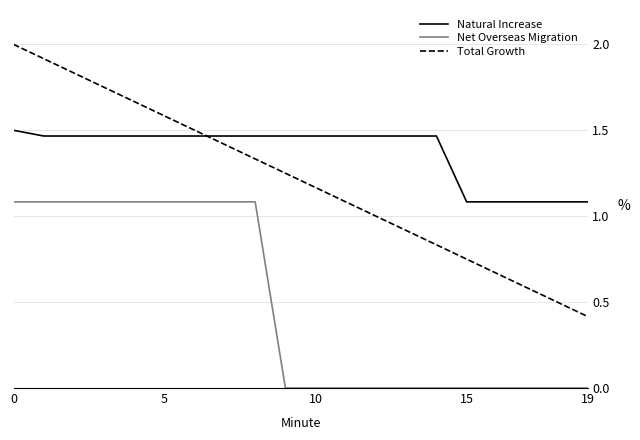

What is the maximum value for Total Growth?

2.0